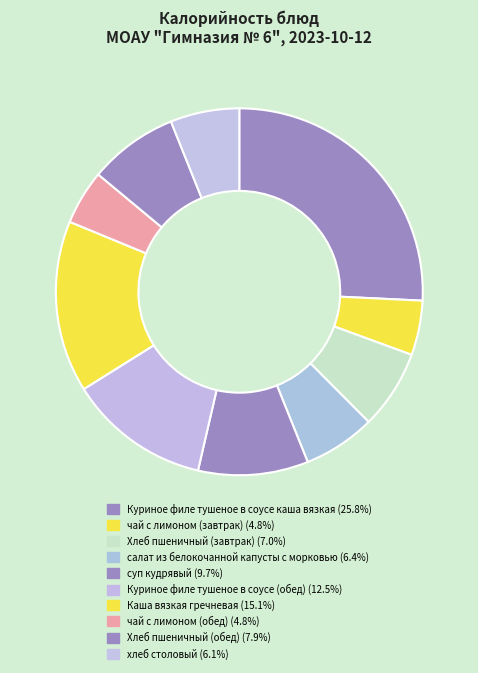

To the nearest percent, what is the combined percentage of салат из белокочанной капусты с морковью and Каша вязкая гречневая?

21%